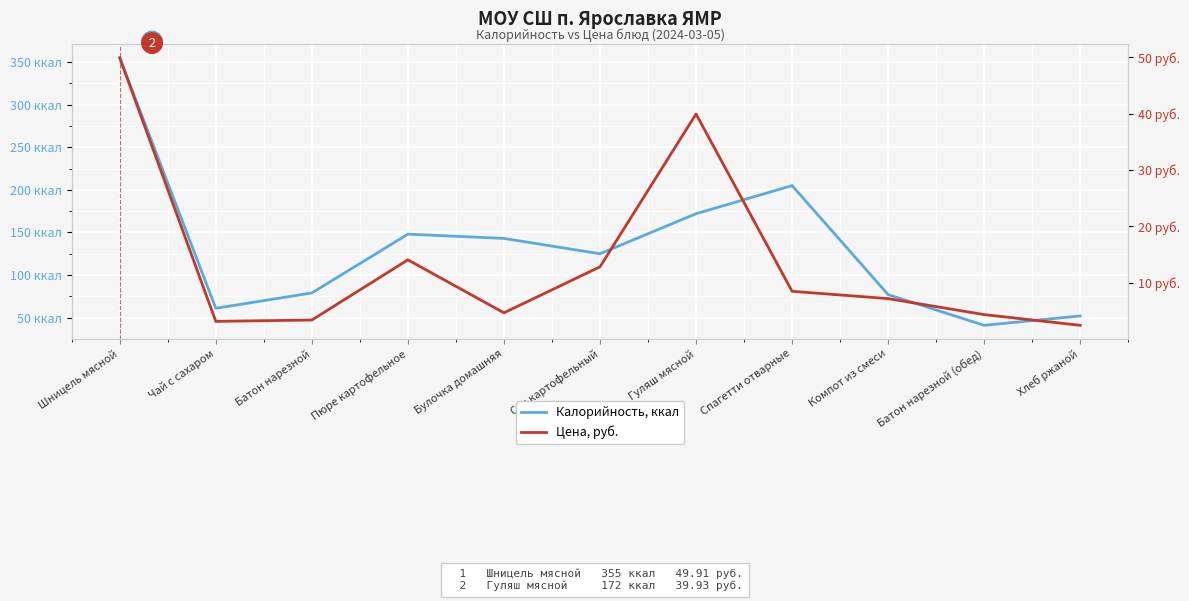

Is the value of Цена, руб. at Булочка домашняя greater than the value of Калорийность, ккал at Спагетти отварные?

No